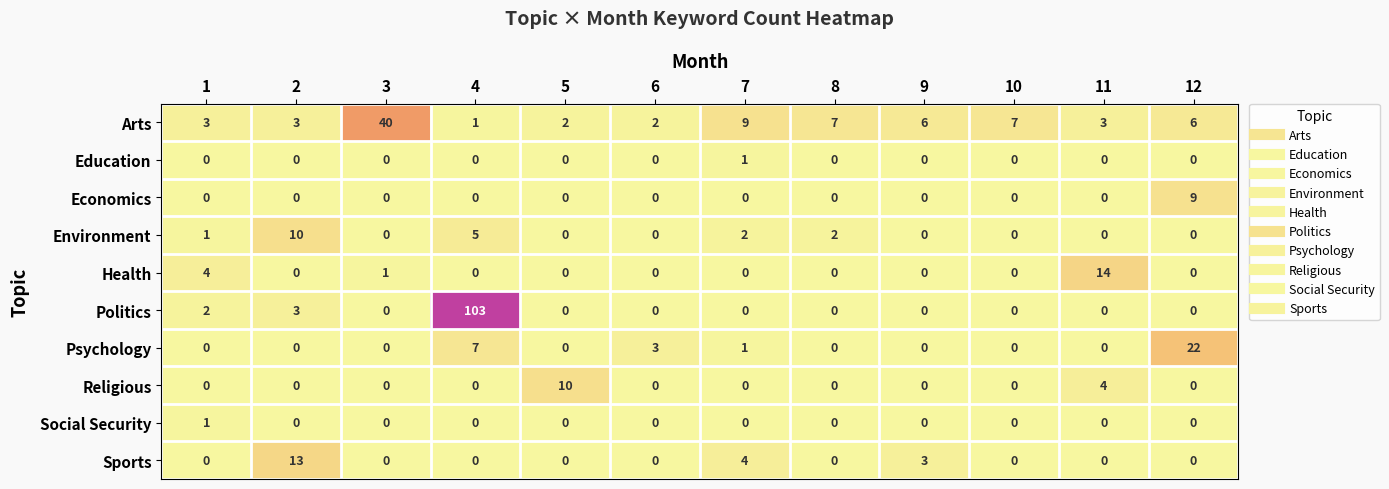

Between 2 and 10, which series saw the biggest shift?

Sports